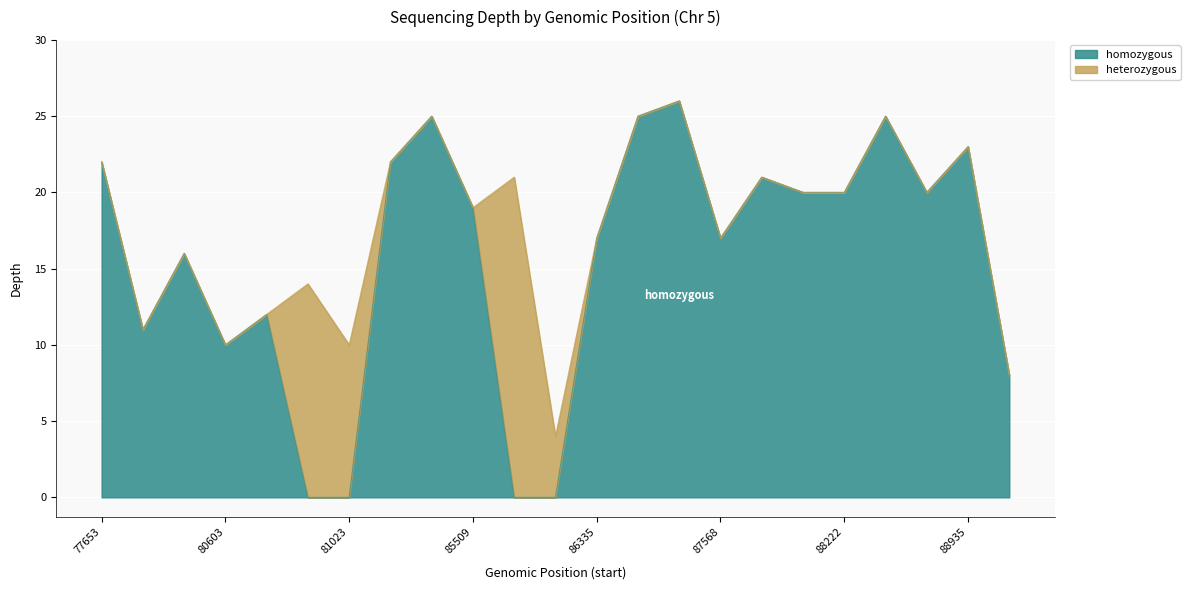

How many points are lower than both their immediate neighbors (excluding endpoints)?

4